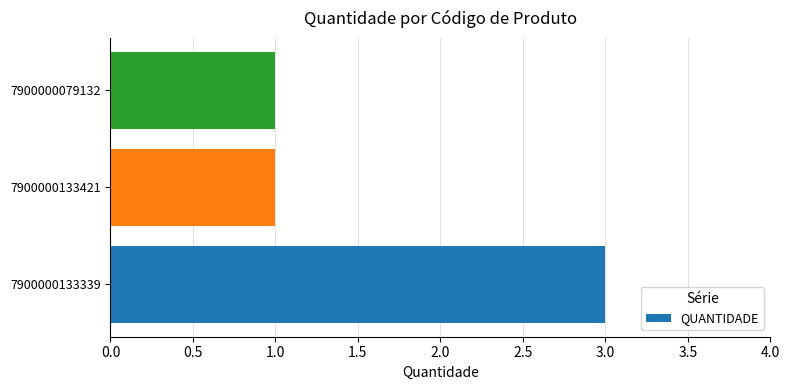

The chart shows a value of 3 at 7900000133339. True or false?

True